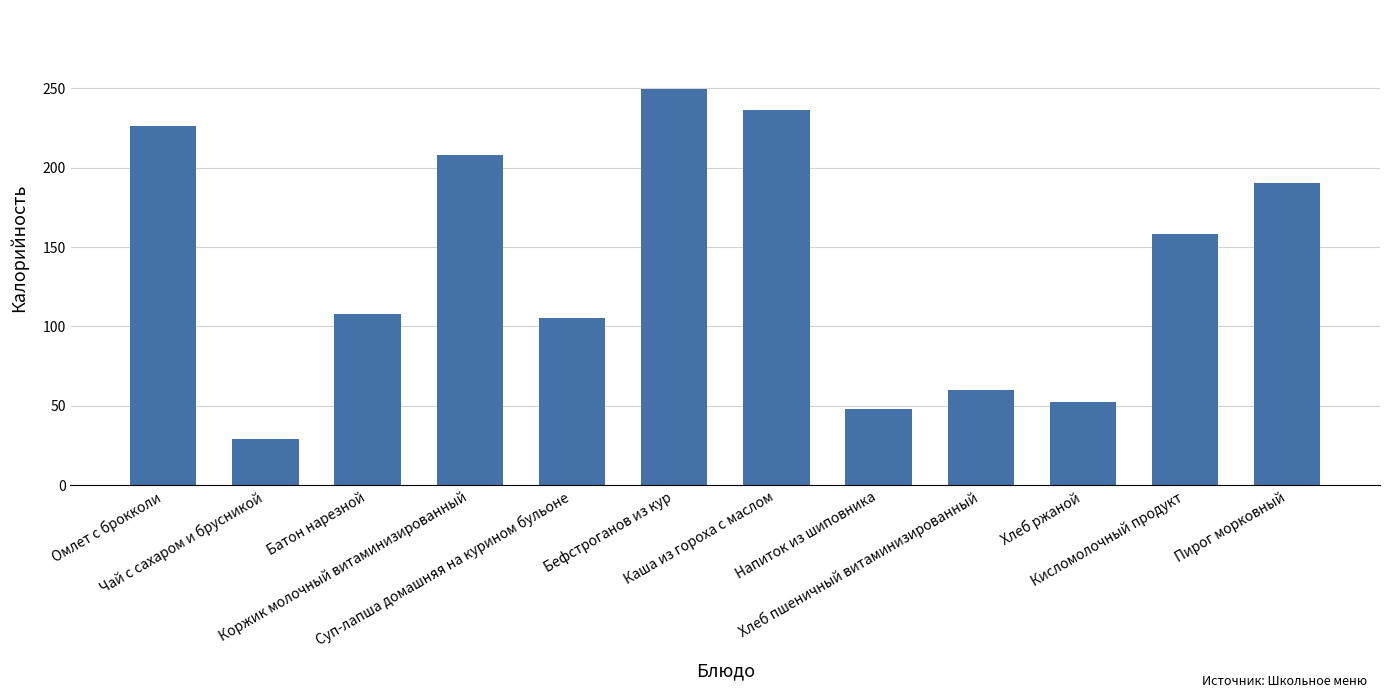

How many values are below 158?

6